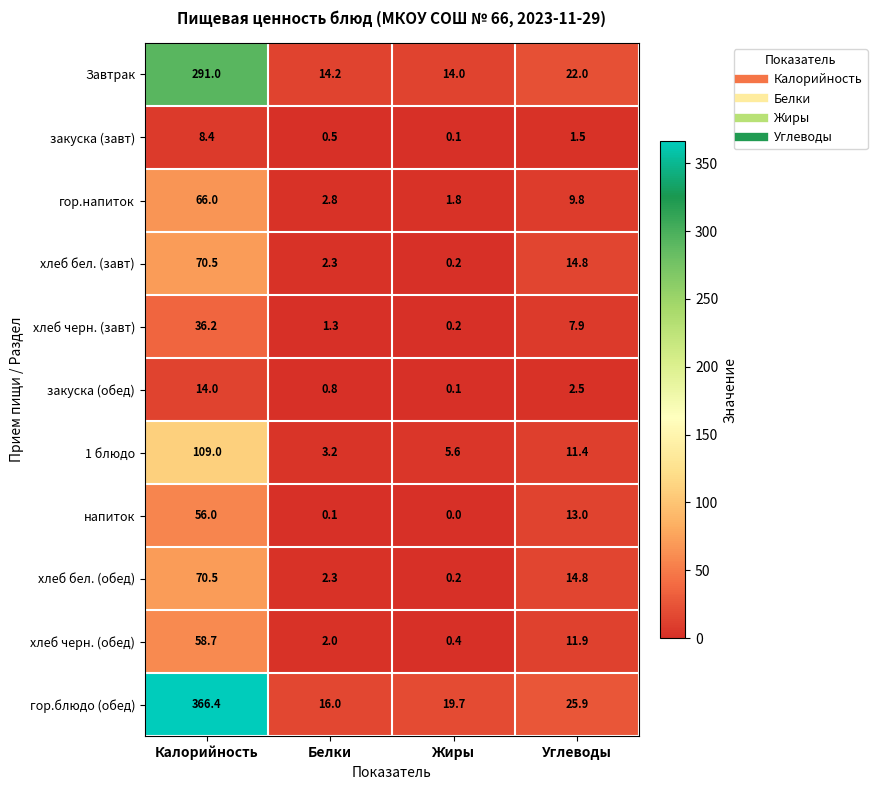

At which label is хлеб бел. (завт) closest to 35?

Углеводы